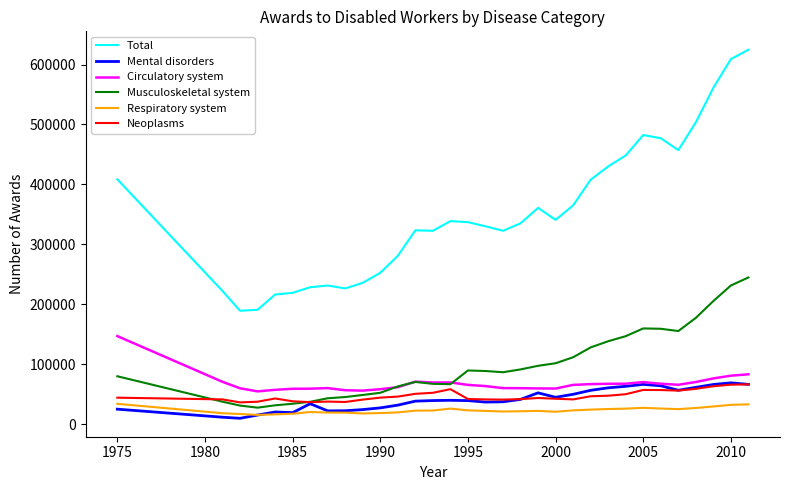

Which series has the largest total across all categories?

Total